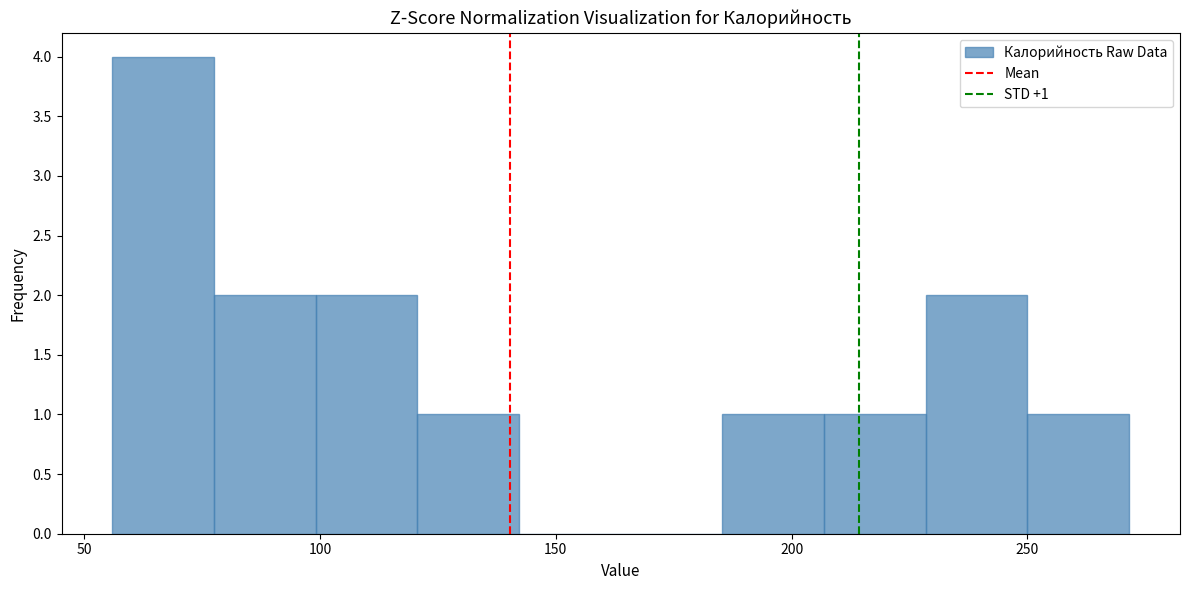

Which range on the x-axis has the tallest bar?

55 to 80